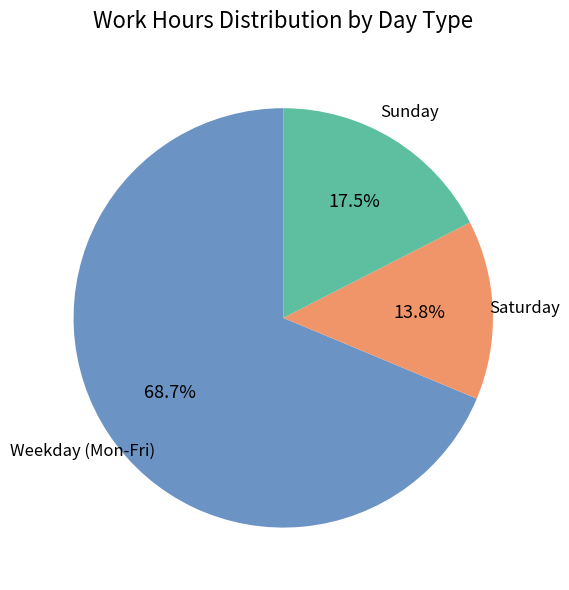

What percentage is NOT represented by Saturday?

86.2%